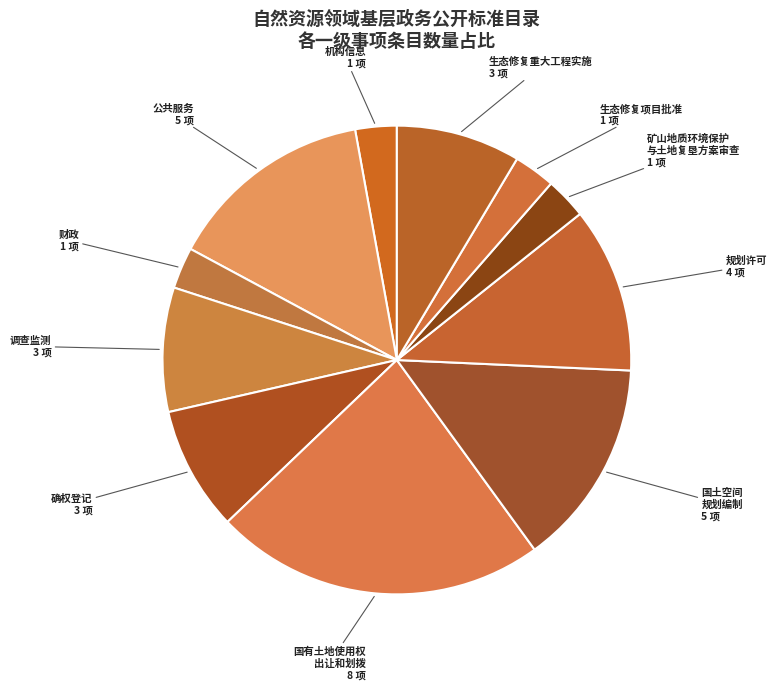

How many segments does this pie chart have?

11